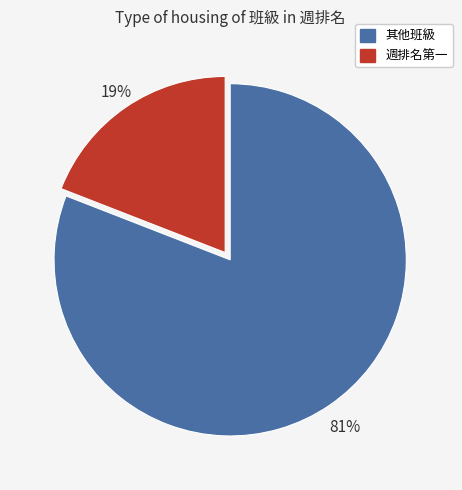

To the nearest percent, what is the difference between the largest and smallest slice percentages?

62%